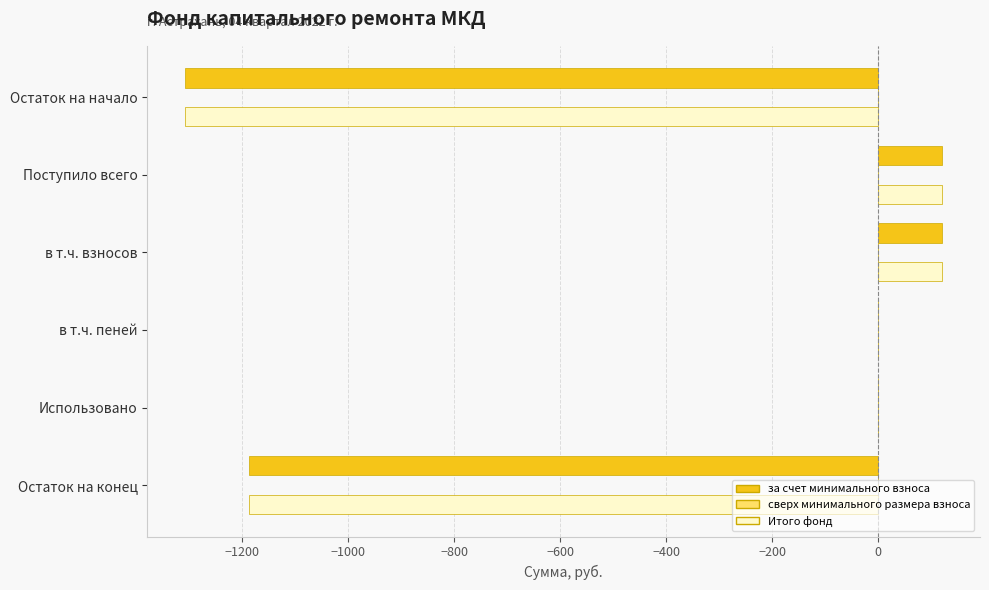

What is the total value across all series at Остаток на конец?

-2372.9